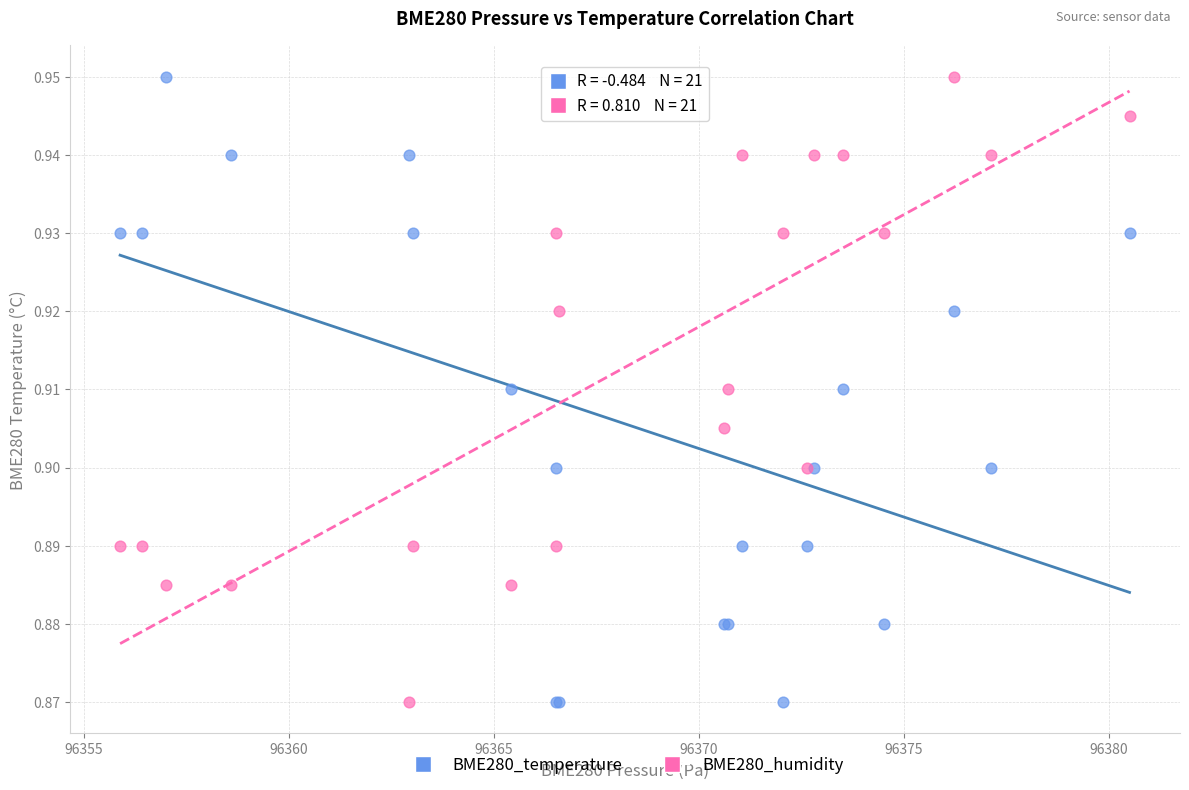

What is the X range (max minus min) for the scatter plot?

24.6